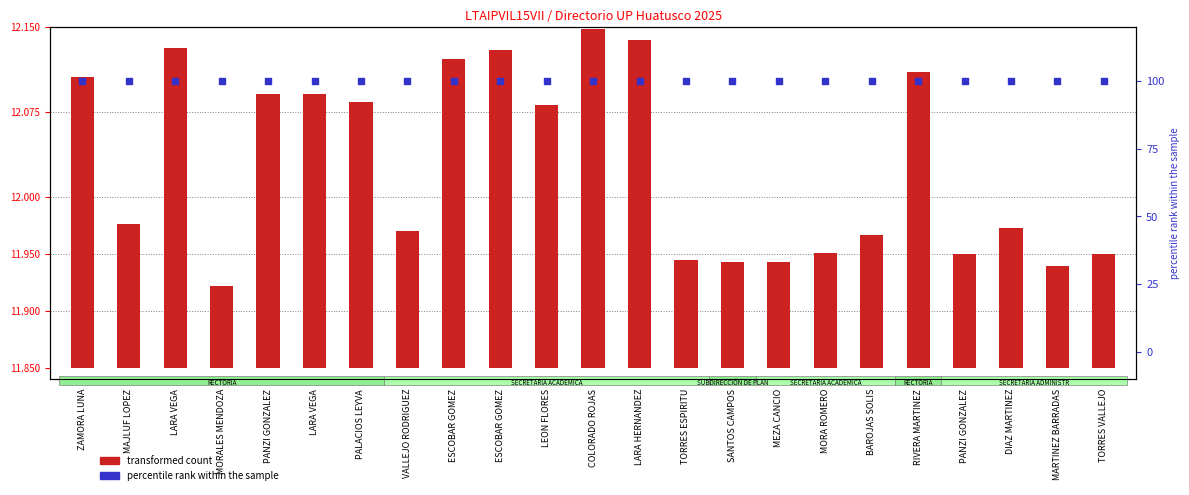

At which category is the sum across all series the highest?

COLORADO ROJAS